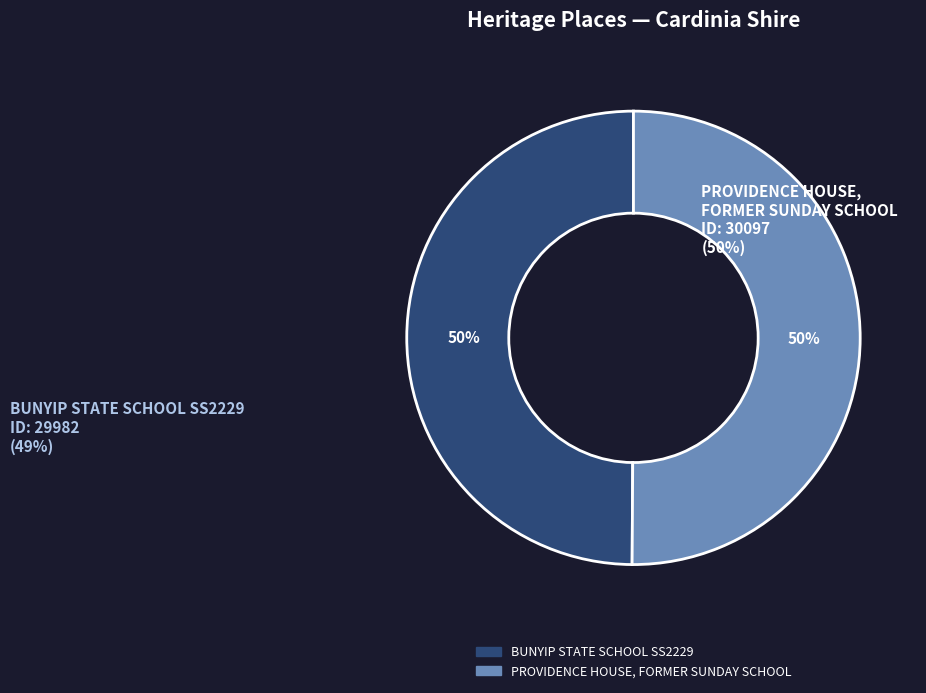

To the nearest percent, what percentage of the pie is PROVIDENCE HOUSE, FORMER SUNDAY SCHOOL?

50%